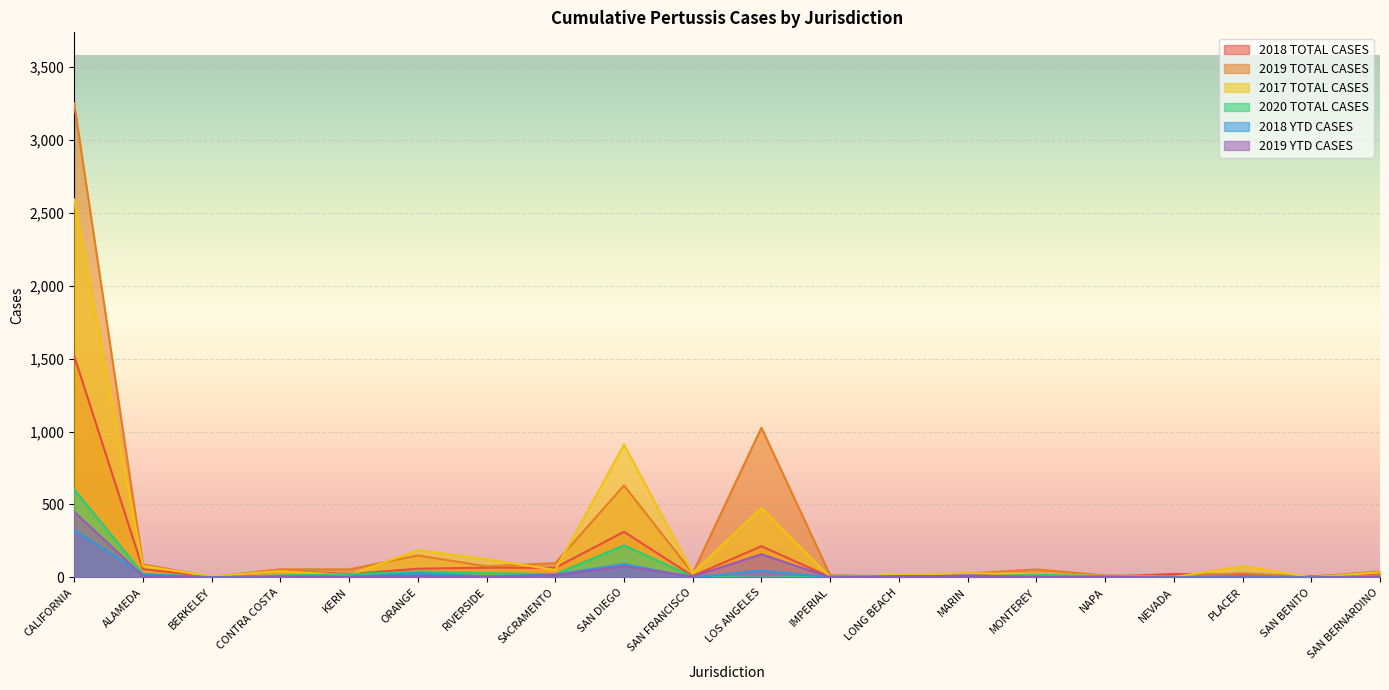

At which category does 2019 TOTAL CASES reach its first local peak?

CONTRA COSTA